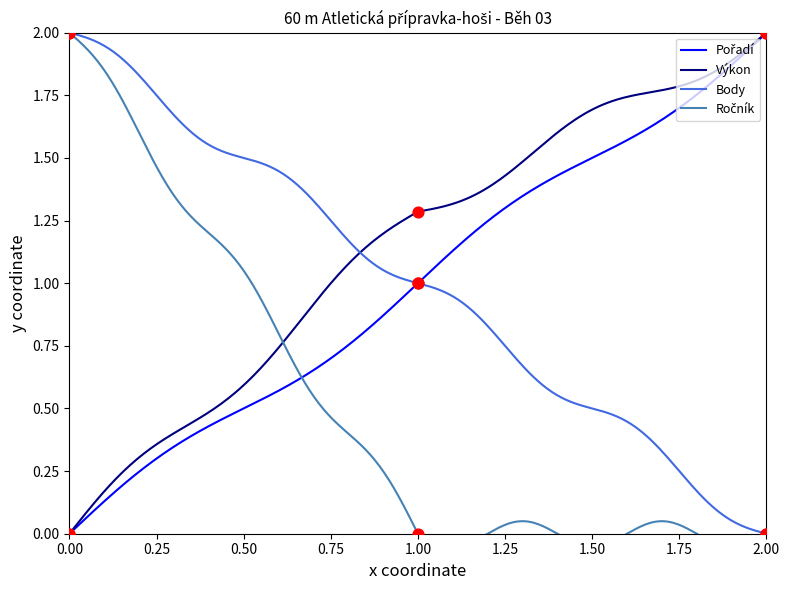

At how many categories does at least one series exceed 0?

3